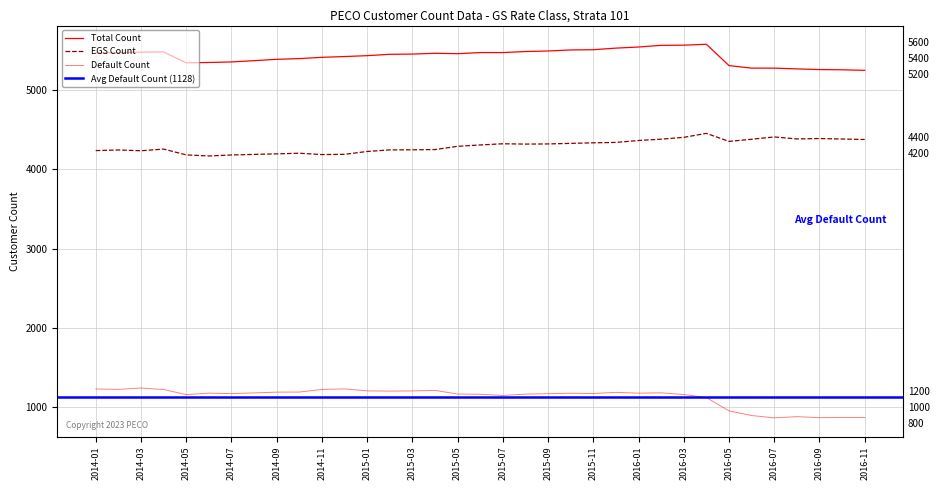

What is the difference between the maximum and minimum values in the EGS Count series?

285